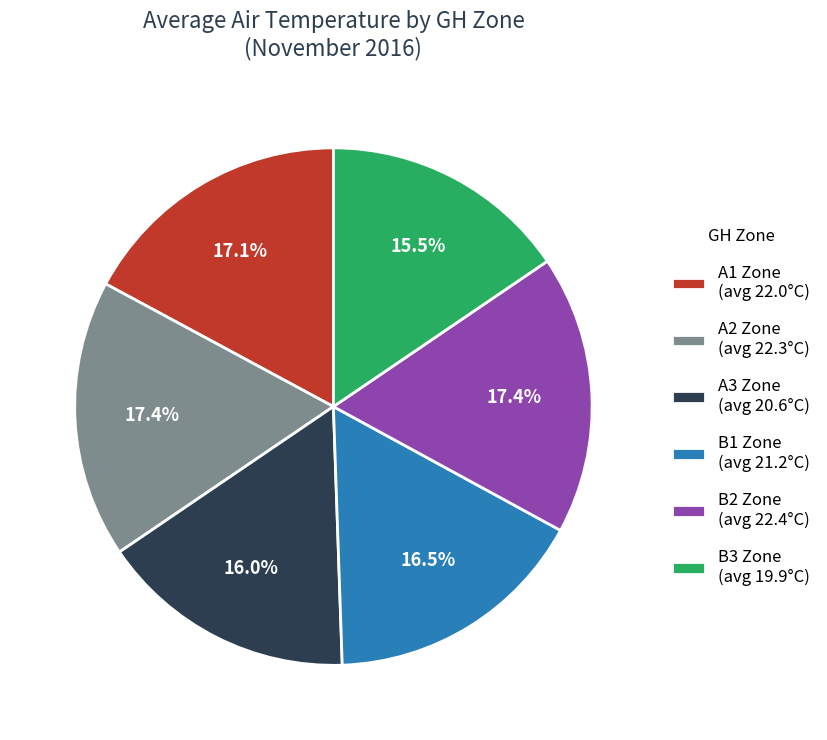

Combined, do B2 Zone (avg 22.4°C) and A1 Zone (avg 22.0°C) account for over 50%?

No